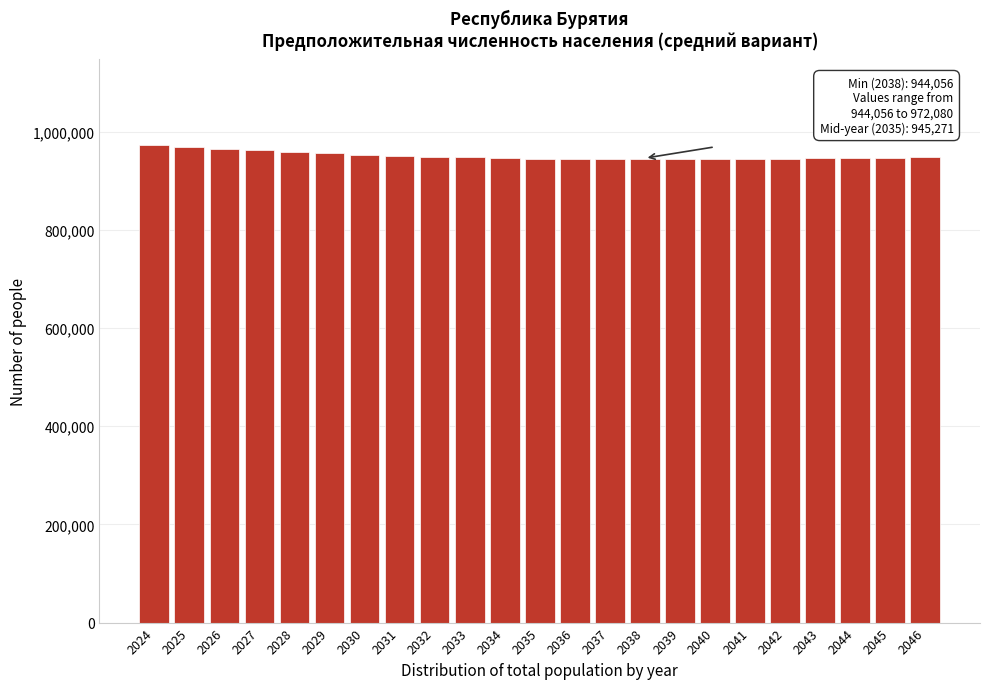

What is the difference between the maximum and minimum values?

28024